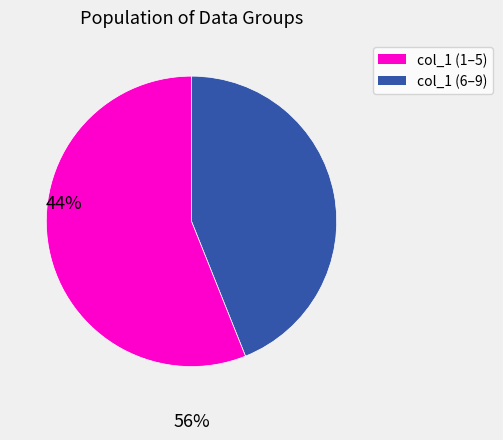

Does any single category account for the majority?

Yes